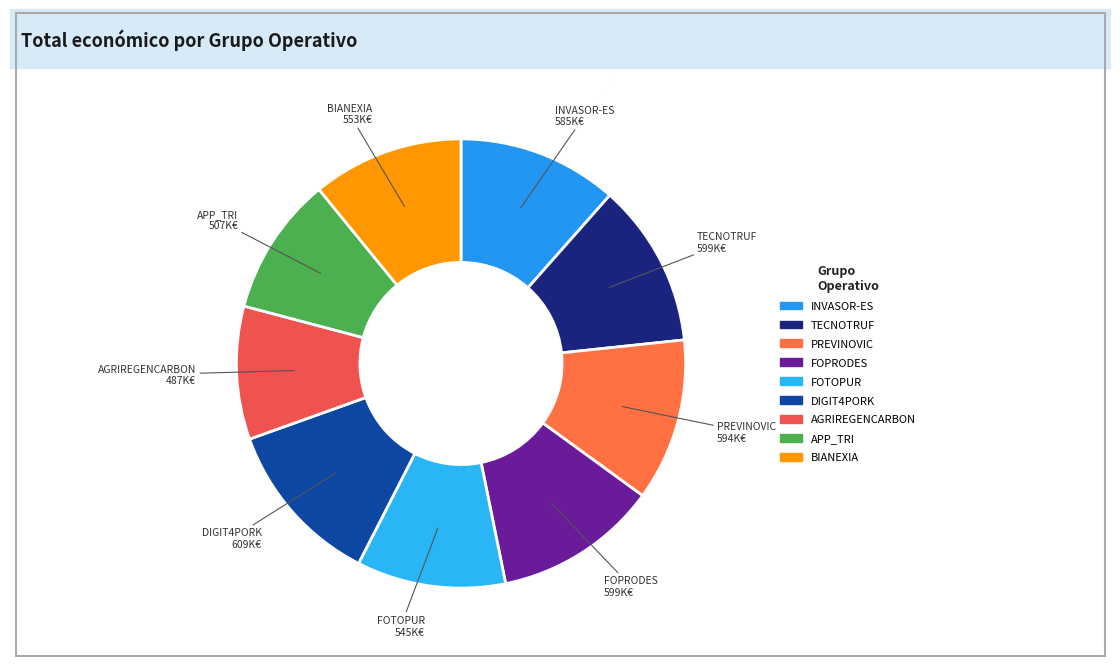

How many segments does this pie chart have?

9